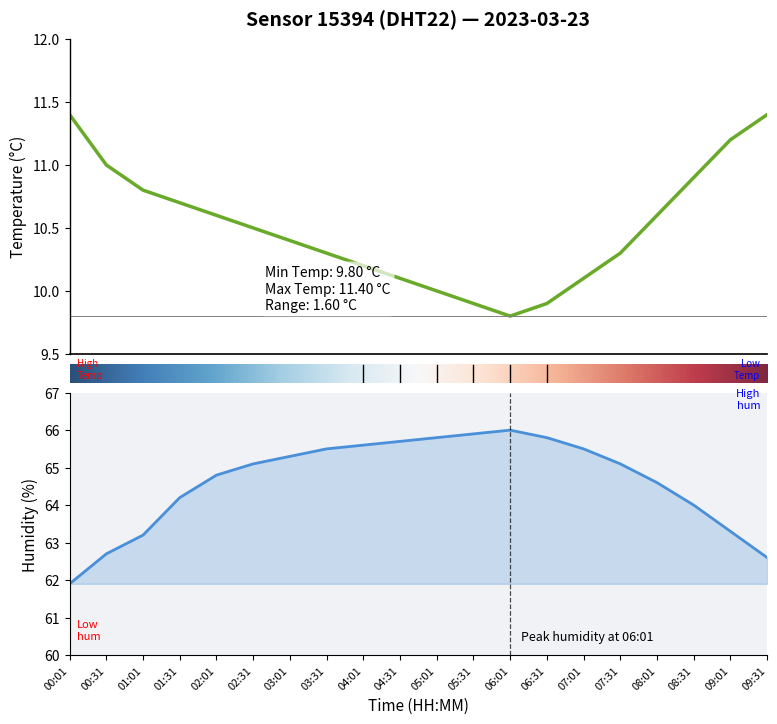

How many lines are shown in the chart?

2